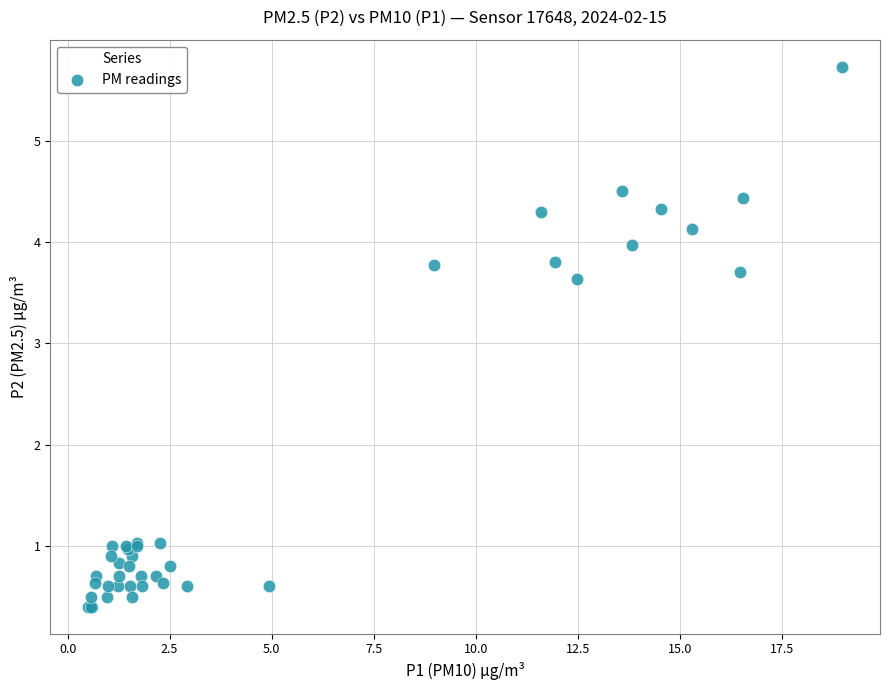

What Y value in the scatter plot is closest to 3?

3.6